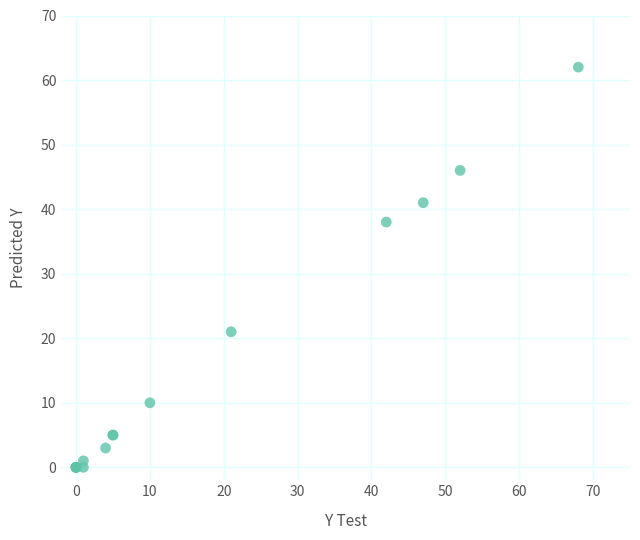

What Y value in the scatter plot is closest to 31?

38